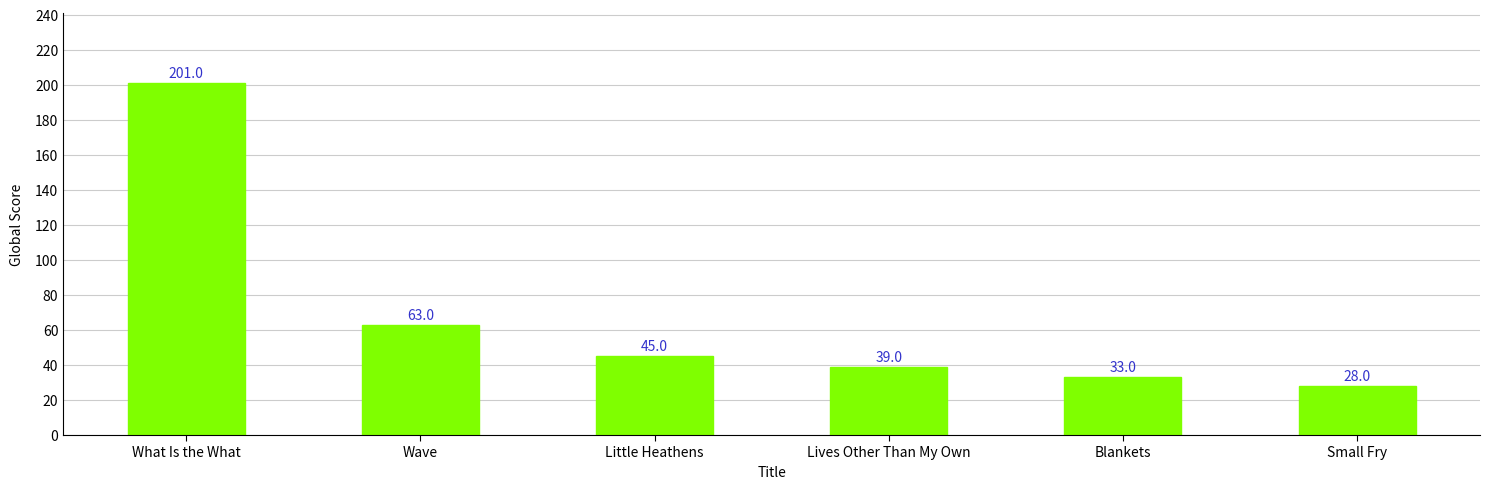

What is the label of the 3rd bar from the right?

Lives Other Than My Own